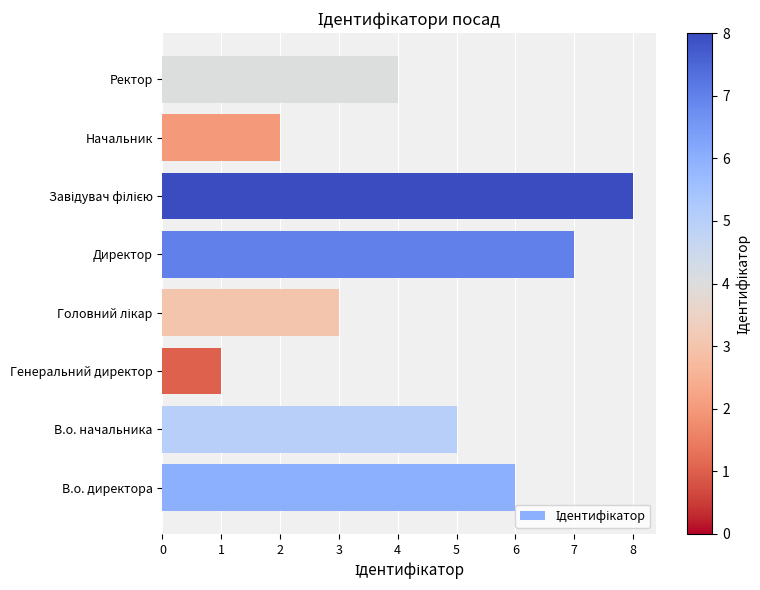

What is the difference between the maximum and minimum values?

7